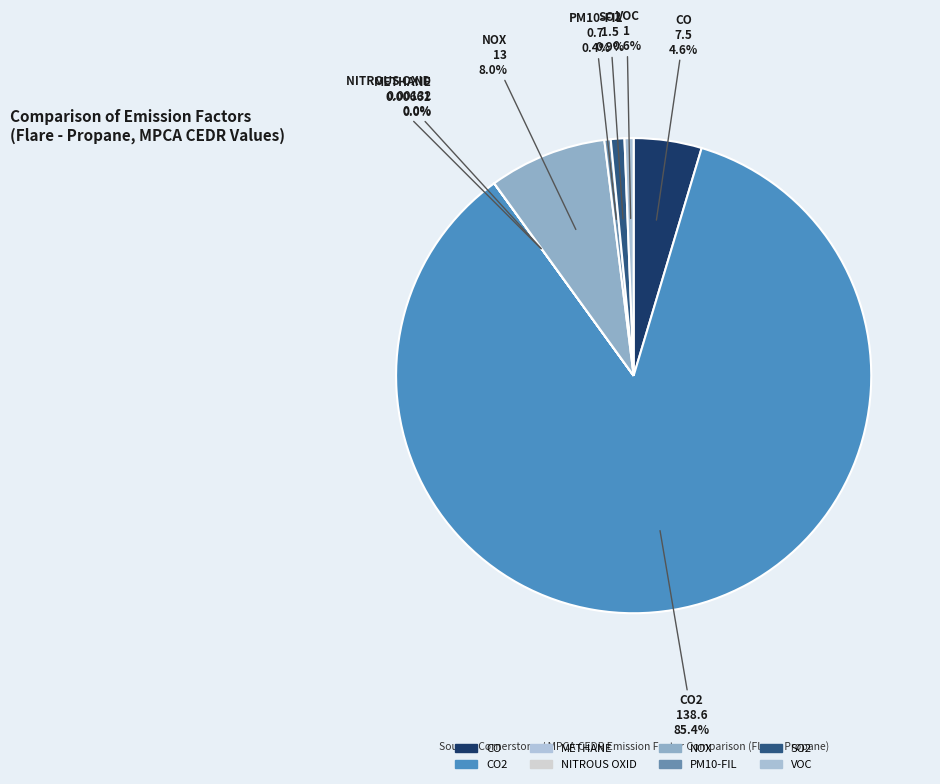

Which slice represents more than half of the pie?

CO2